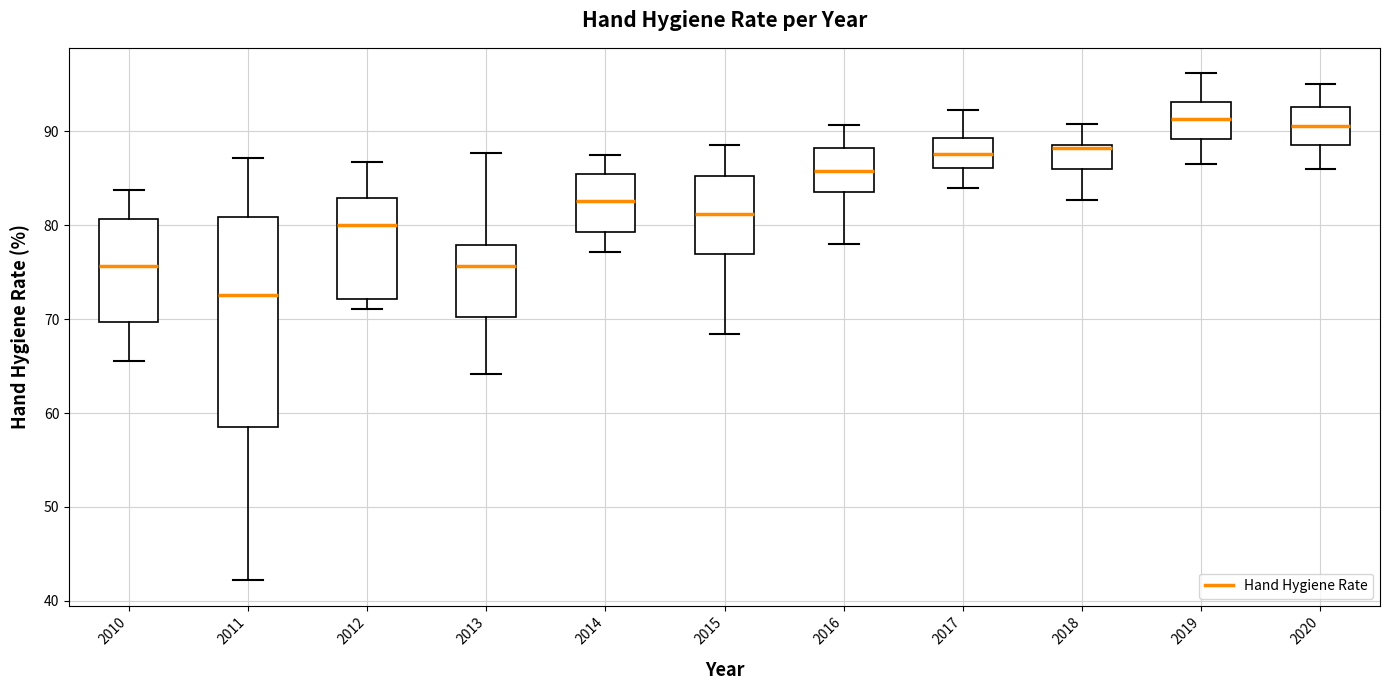

Reading left to right, transcribe this box plot: for each box, give where its median line is, the range the box spans, and where its two whiskers end, as read against the y-axis. The values are not printed on the chart, so give them approximately, as read against the axis.

2010: median 76, box 70 to 81, whiskers 66 to 84
2011: median 73, box 59 to 81, whiskers 42 to 87
2012: median 80, box 72 to 83, whiskers 71 to 87
2013: median 76, box 70 to 78, whiskers 64 to 88
2014: median 83, box 79 to 86, whiskers 77 to 88
2015: median 81, box 77 to 85, whiskers 68 to 89
2016: median 86, box 84 to 88, whiskers 78 to 91
2017: median 88, box 86 to 89, whiskers 84 to 92
2018: median 88, box 86 to 89, whiskers 83 to 91
2019: median 91, box 89 to 93, whiskers 87 to 96
2020: median 91, box 89 to 93, whiskers 86 to 95